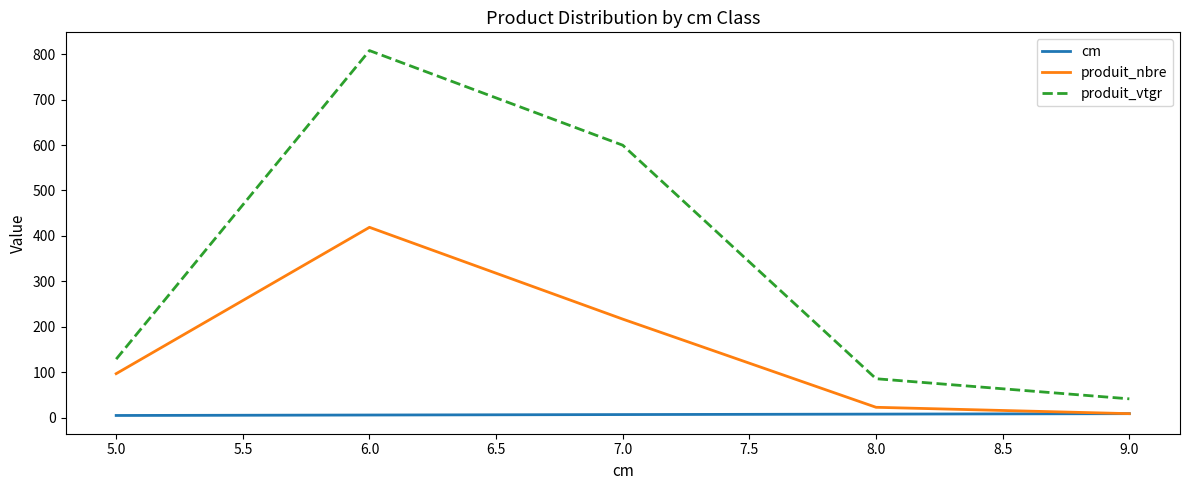

Between 5.0 and 6.0, which series saw the biggest shift?

produit_vtgr